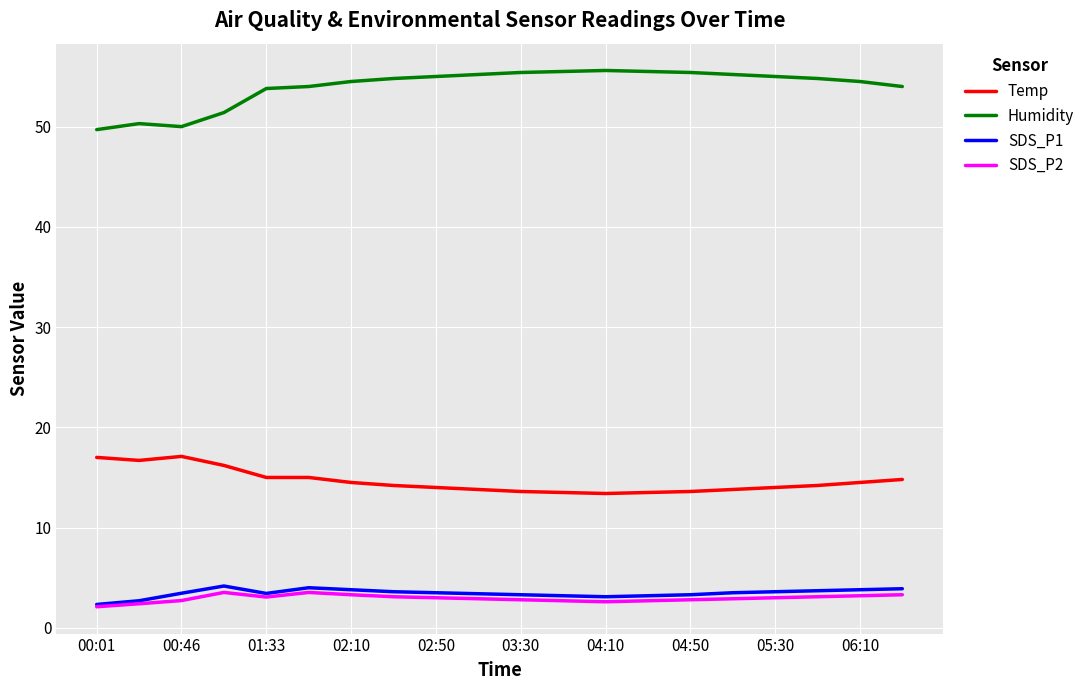

What is the difference between the maximum and minimum values in the SDS_P1 series?

1.8